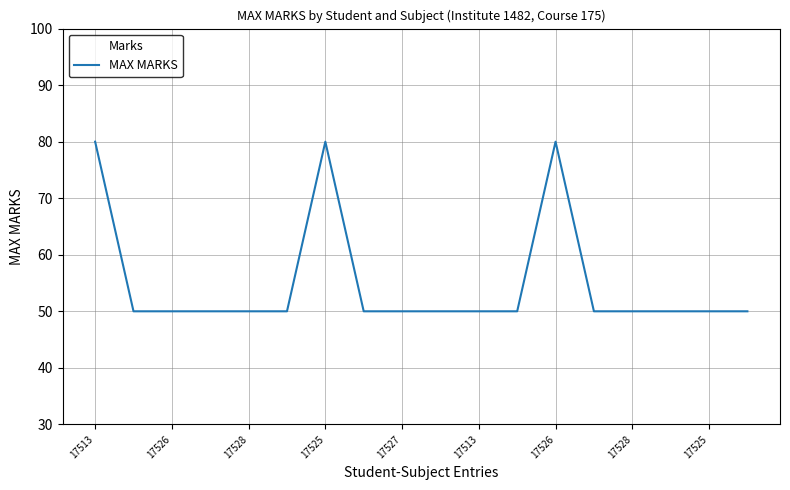

What is the maximum value shown in the chart?

80